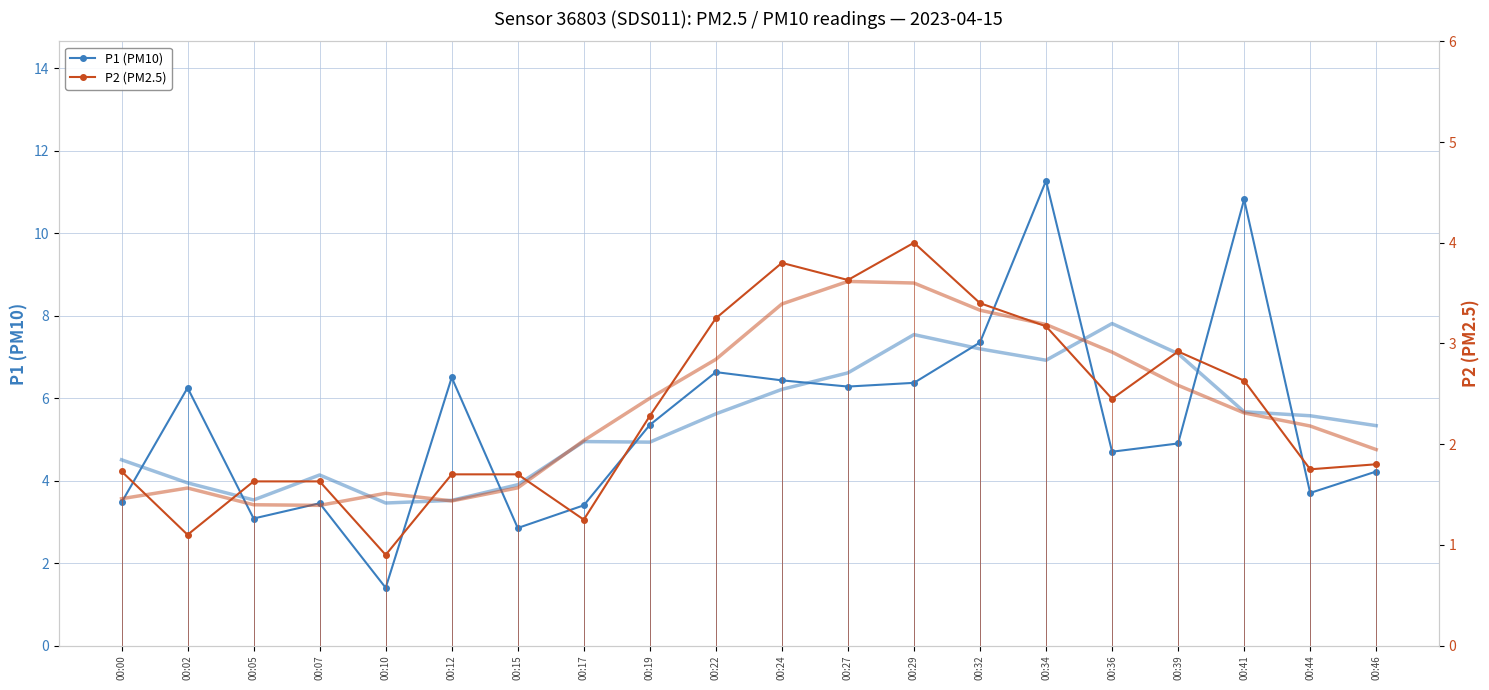

Reading right to left, extract all data points from this chart.

P1 (PM10): 00:46=4.2	00:44=3.7	00:41=10.8	00:39=4.9	00:36=4.7	00:34=11.3	00:32=7.3	00:29=6.4	00:27=6.3	00:24=6.4	00:22=6.6	00:19=5.3	00:17=3.4	00:15=2.9	00:12=6.5	00:10=1.4	00:07=3.5	00:05=3.1	00:02=6.2	00:00=3.5
P2 (PM2.5): 00:46=1.8	00:44=1.8	00:41=2.6	00:39=2.9	00:36=2.5	00:34=3.2	00:32=3.4	00:29=4.0	00:27=3.6	00:24=3.8	00:22=3.2	00:19=2.3	00:17=1.2	00:15=1.7	00:12=1.7	00:10=0.9	00:07=1.6	00:05=1.6	00:02=1.1	00:00=1.7